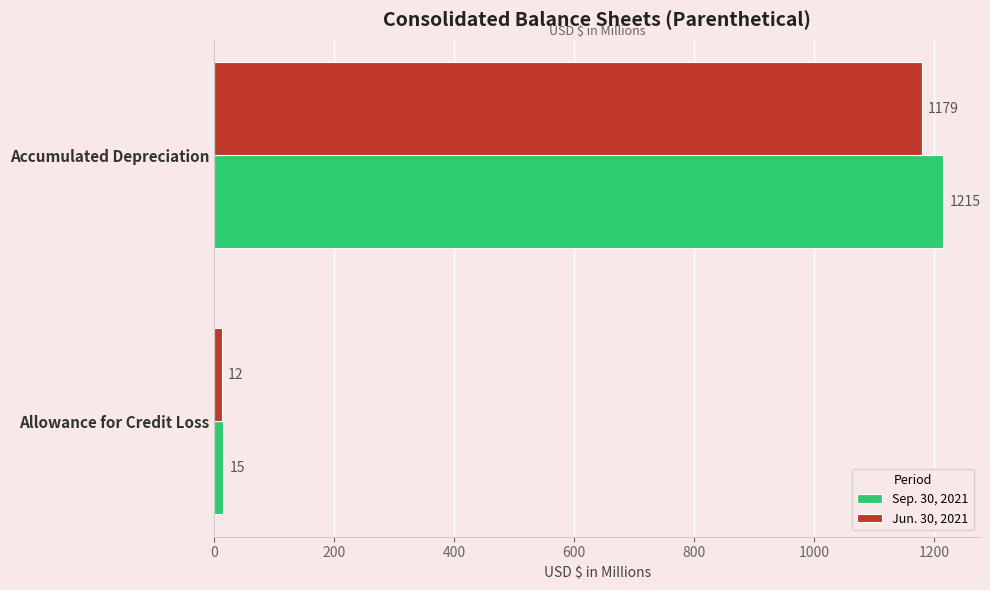

How many series are shown in this chart?

2